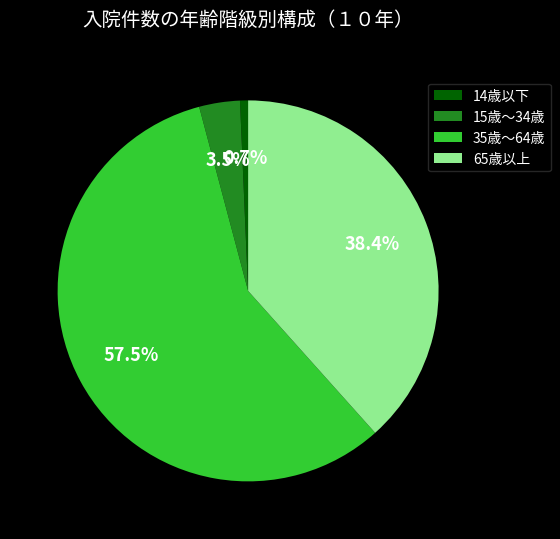

What is the largest slice in the pie chart?

35歳～64歳